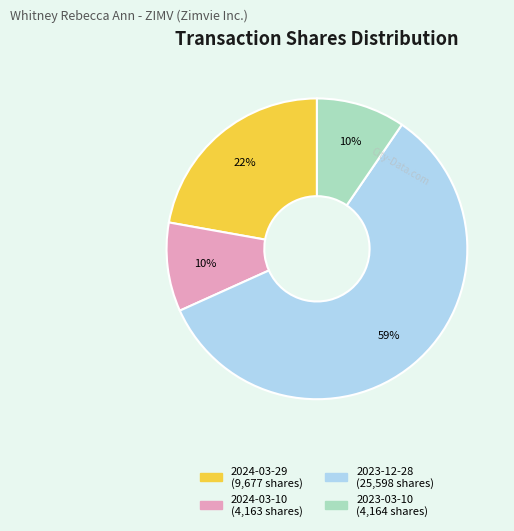

How many segments does this pie chart have?

4